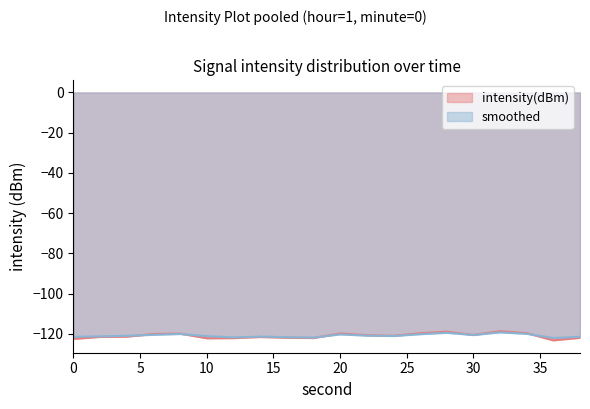

Where do intensity(dBm) and smoothed first cross each other?

4 and 6